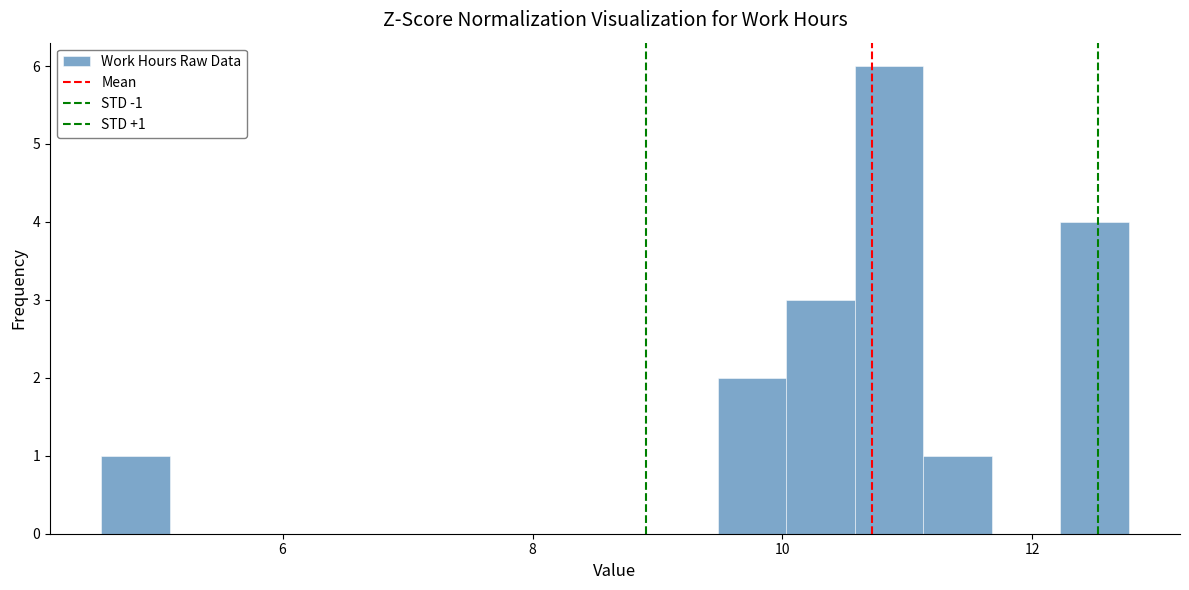

Around what value on the x-axis is the tallest bar? Give the approximate position of its centre, as read against the axis.

10.8